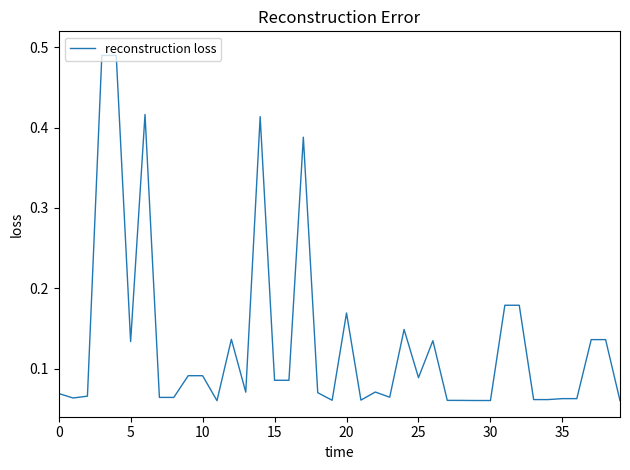

Is this an area chart (filled region under the line)?

No